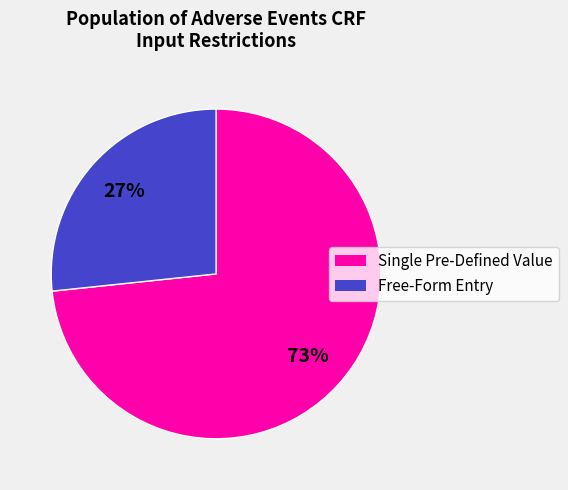

How many slices are in this pie chart?

2